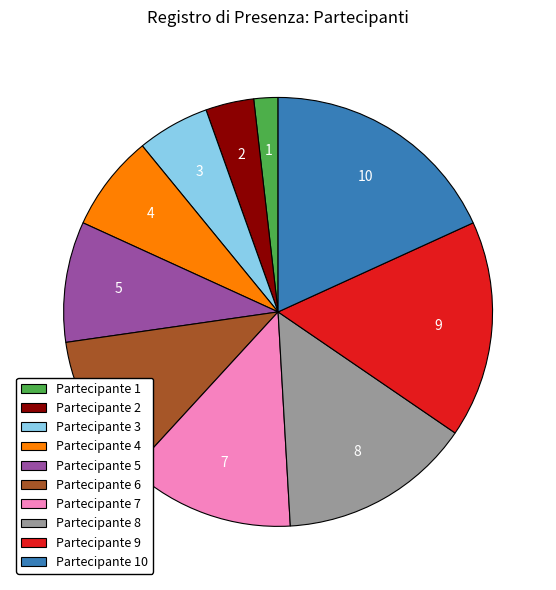

Which category has the smallest portion of the pie?

Partecipante 1